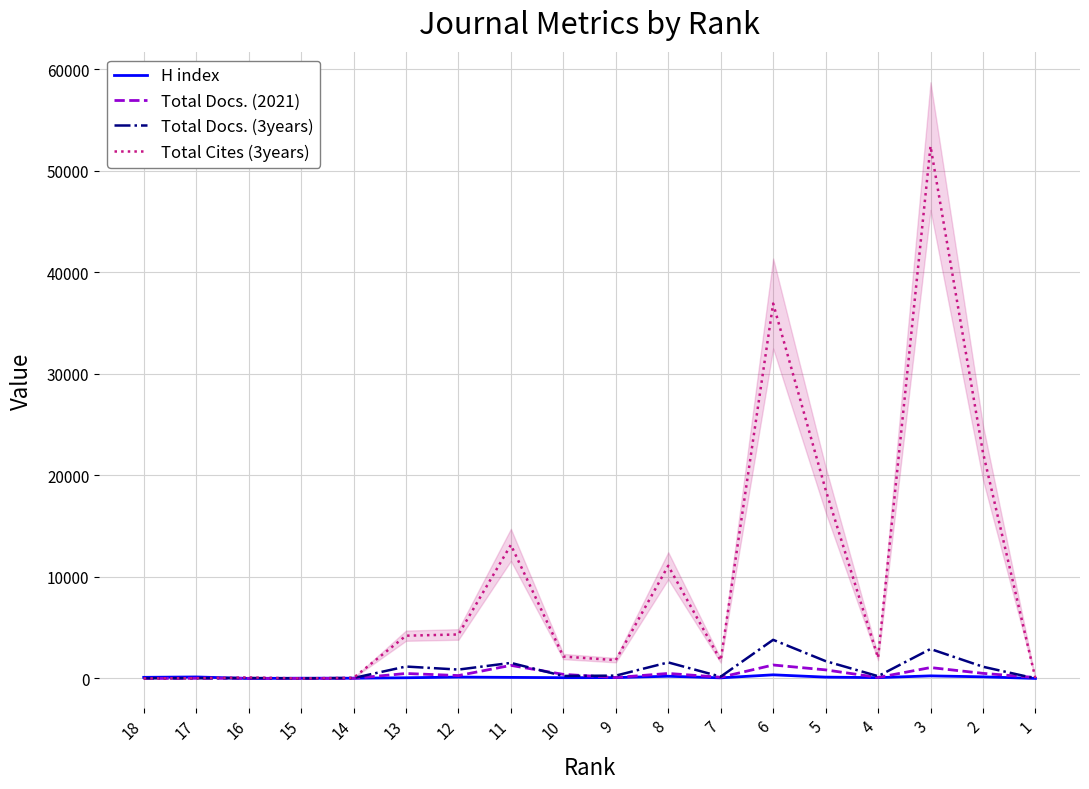

Reading left to right, extract all data points from this chart.

H index: 110	147	0	25	24	68	135	105	76	83	217	60	357	130	79	255	158	4
Total Docs. (2021): 2	16	14	3	12	488	285	1287	402	90	493	119	1325	844	100	1073	503	92
Total Docs. (3years): 22	21	43	8	45	1173	874	1531	244	279	1579	177	3804	1707	225	2902	1153	0
Total Cites (3years): 4	25	100	8	59	4211	4332	13155	2158	1802	11100	1764	36927	18598	2037	52431	22252	0